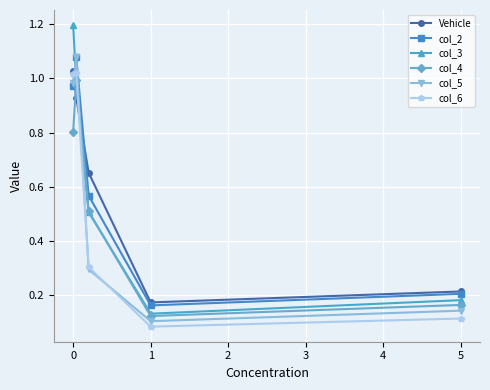

How many times do col_3 and col_2 cross each other?

1